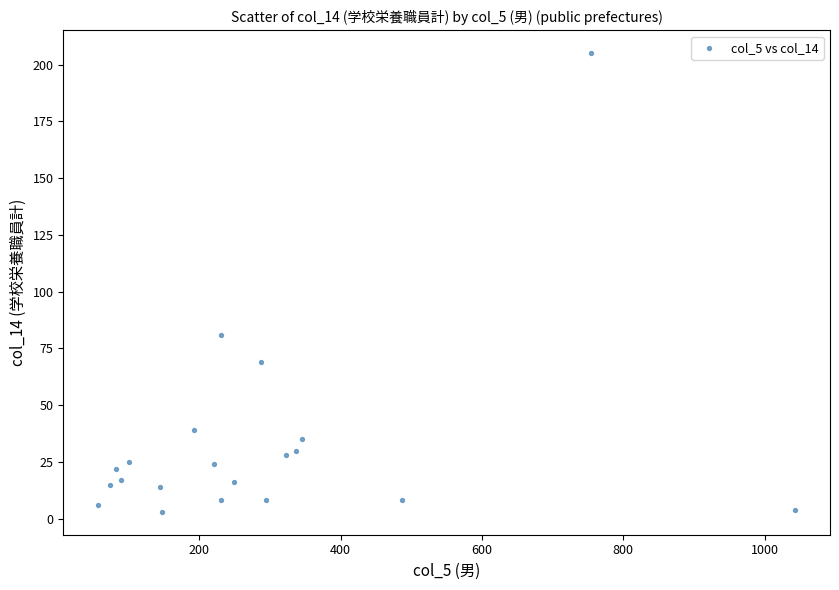

What is the range of Y values (max minus min)?

202